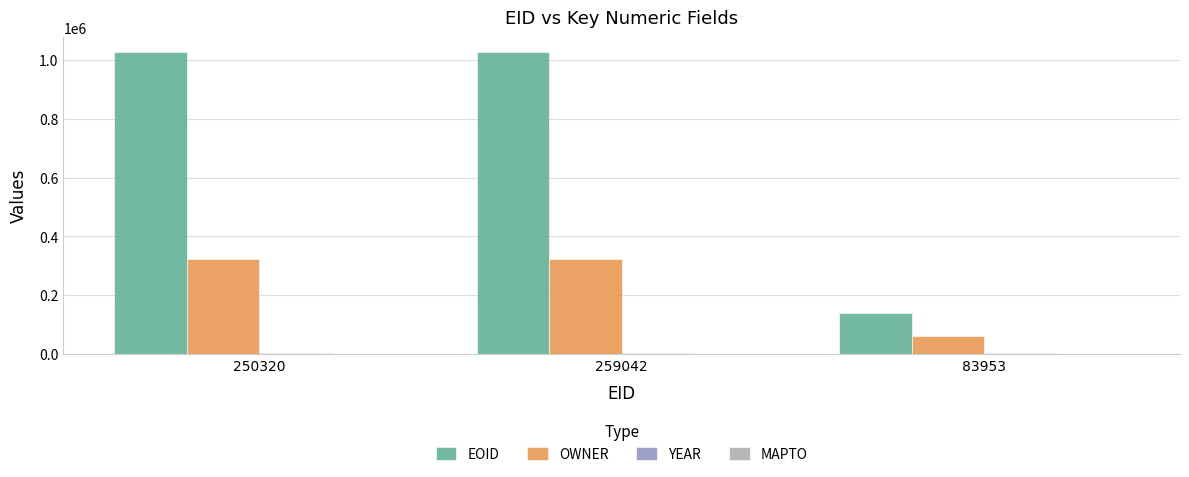

What is the maximum value shown in the chart?

1026331